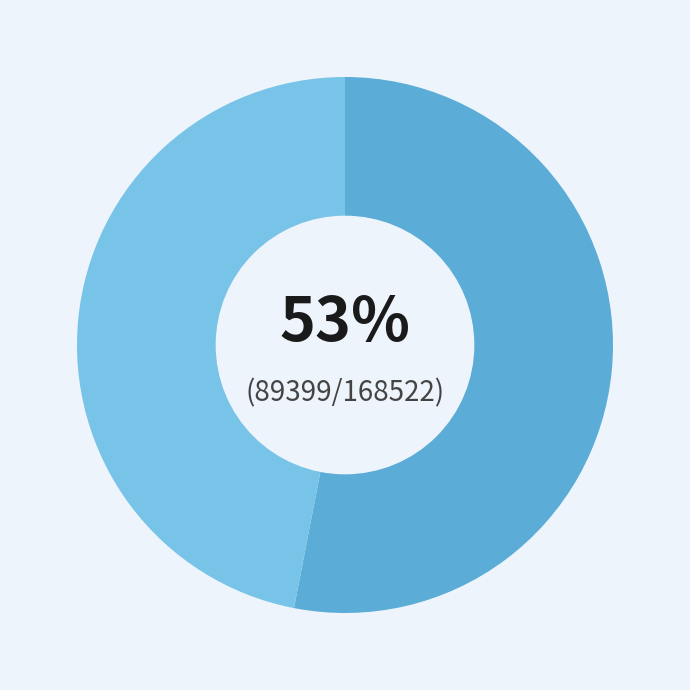

Is there a majority slice in this chart?

Yes